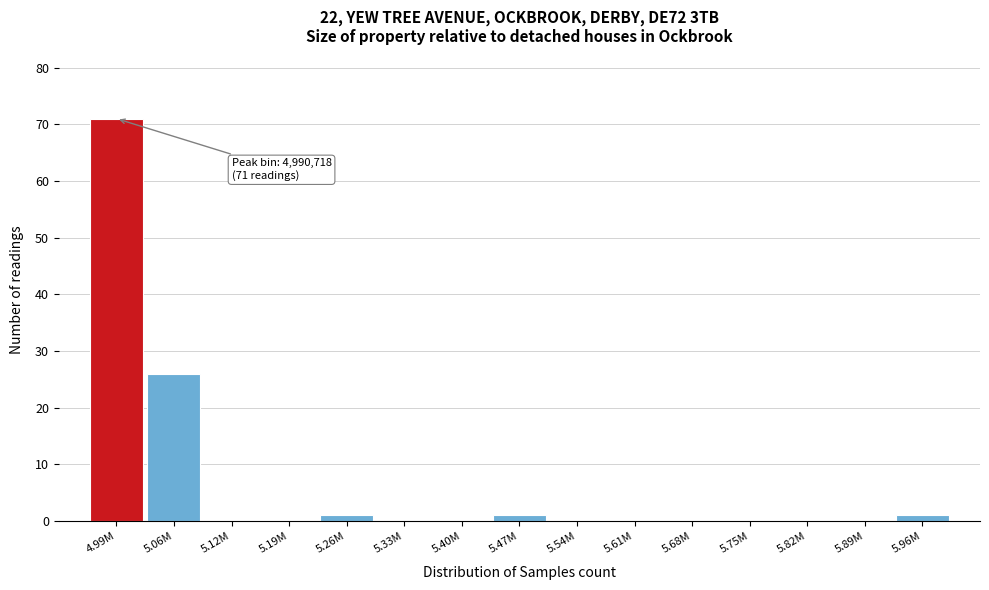

Reading left to right, transcribe all the data shown in this chart.

4.99M=71	5.06M=26	5.12M=0	5.19M=0	5.26M=1	5.33M=0	5.40M=0	5.47M=1	5.54M=0	5.61M=0	5.68M=0	5.75M=0	5.82M=0	5.89M=0	5.96M=1